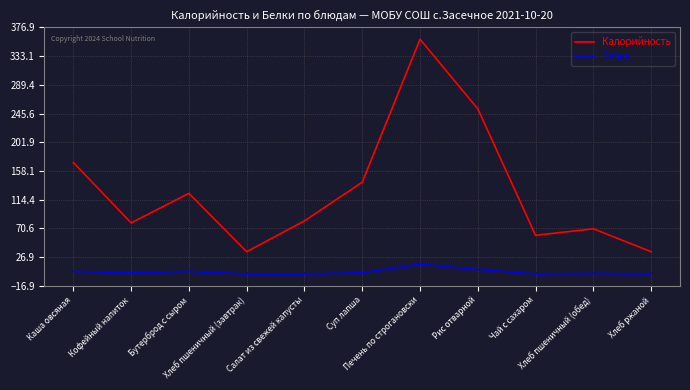

True or false: Белки has more than 0 points higher than both neighbors.

True